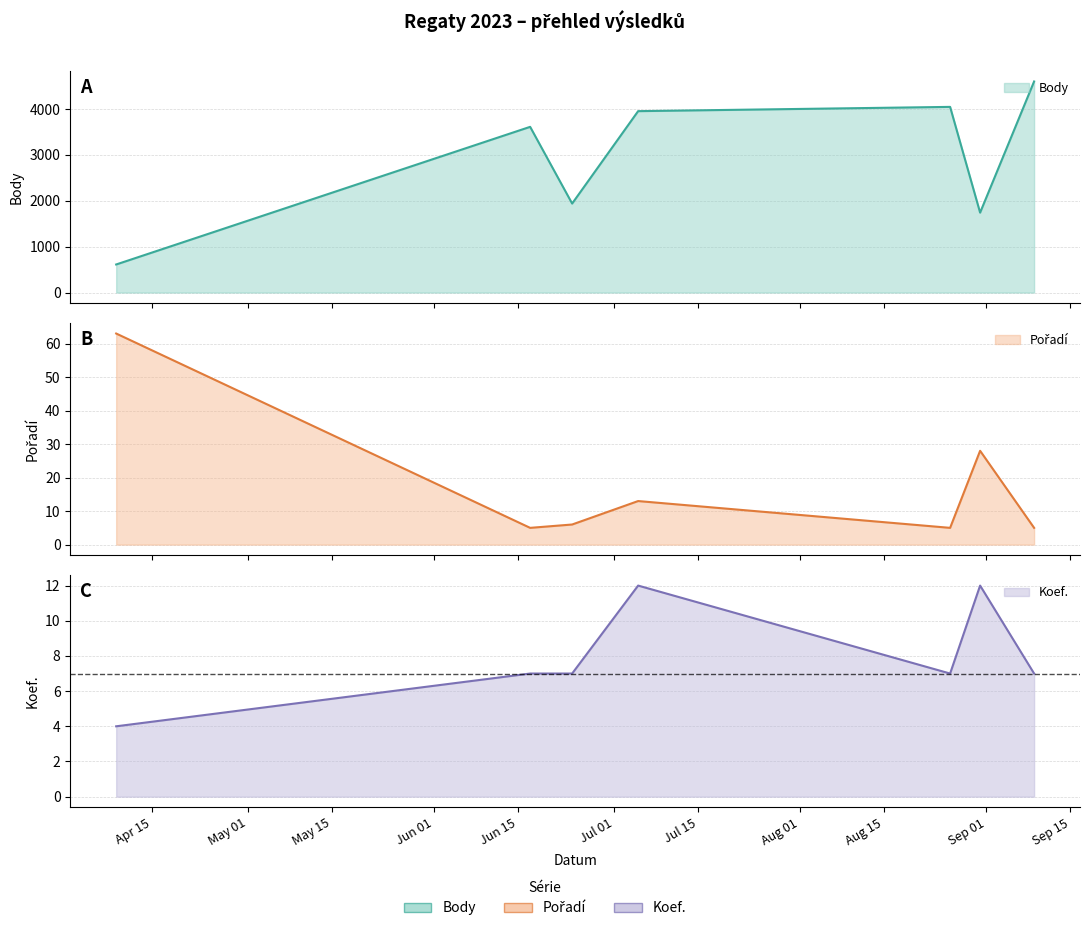

How many data points in Pořadí are above 6?

3